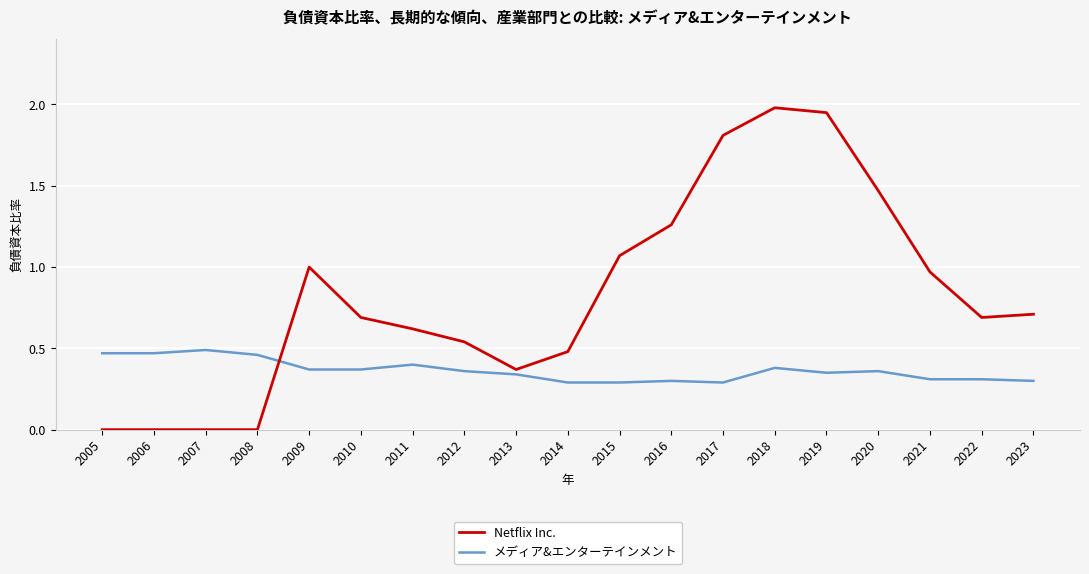

The Netflix Inc. series shows 1.2 at 2022. True or false?

False